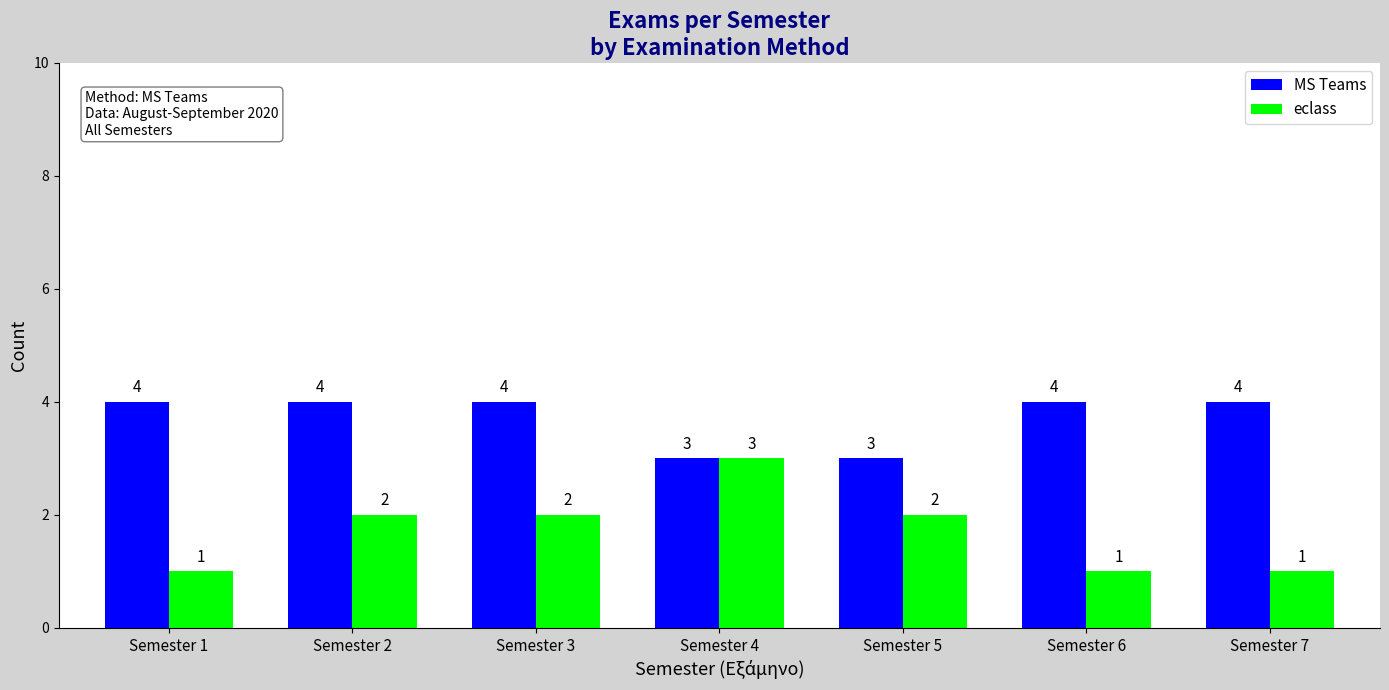

Which series has the widest spread of values?

eclass